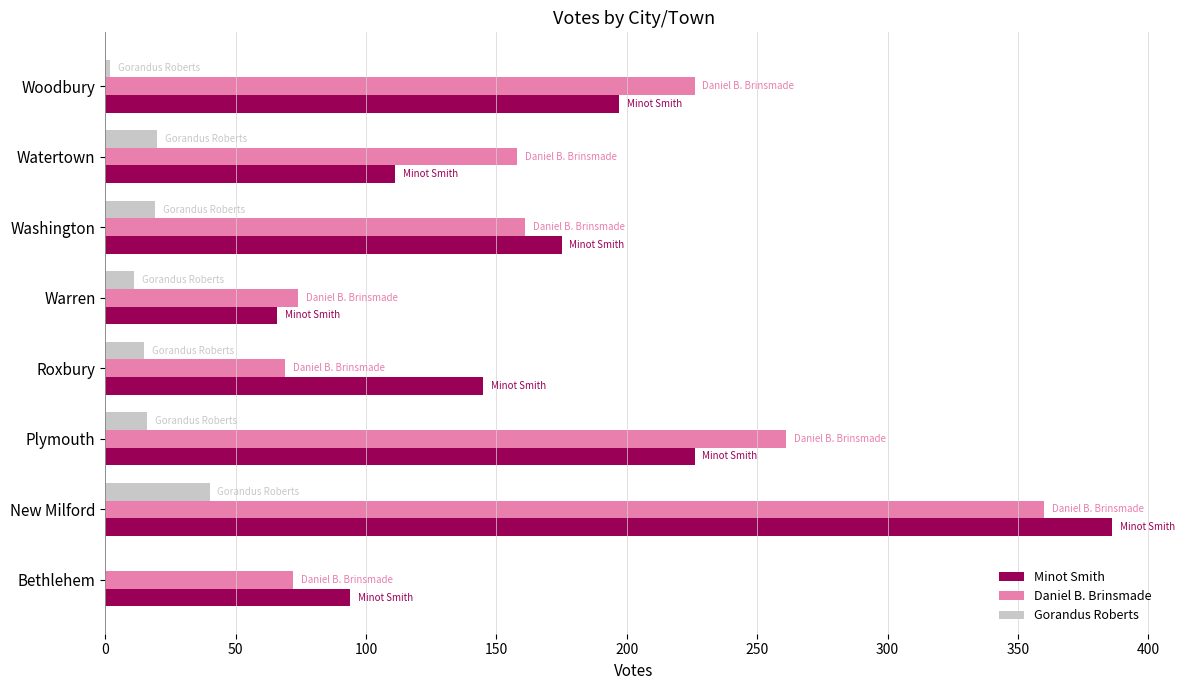

Is the value of Minot Smith at Warren greater than the value of Daniel B. Brinsmade at Watertown?

No